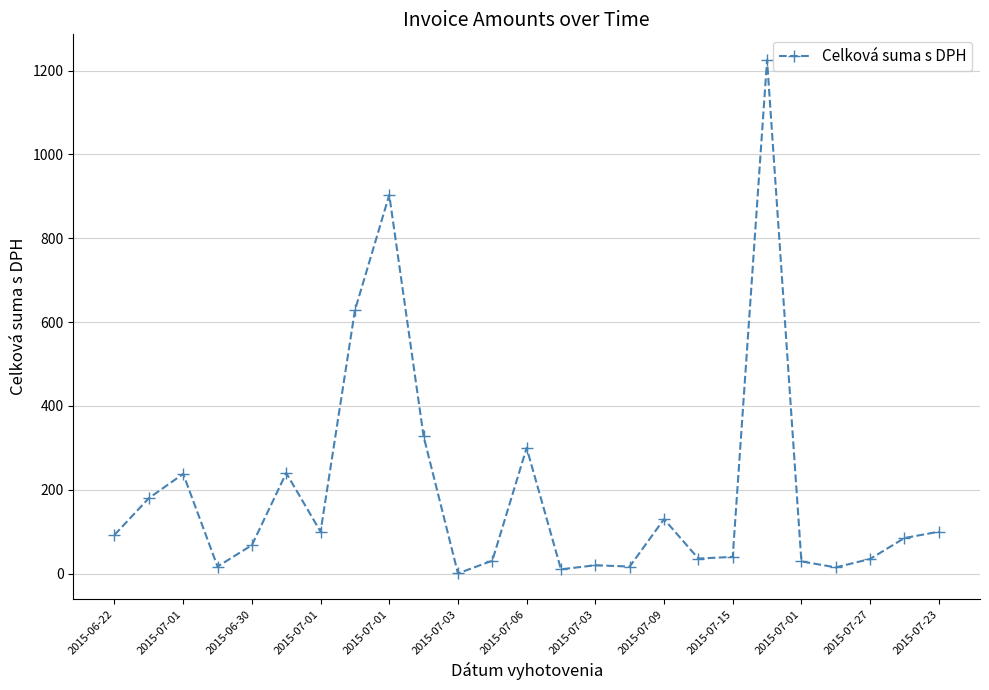

What is the value of the 20th point from the left?

1225.1